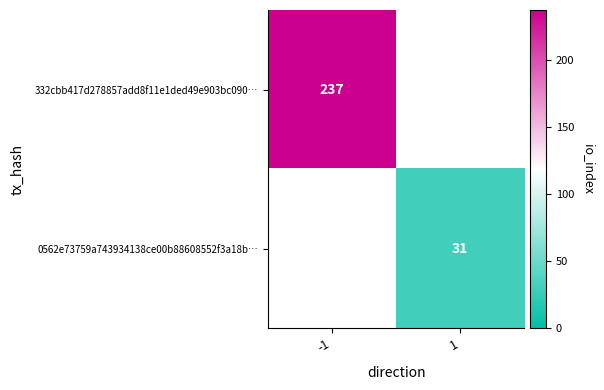

Between 1 and -1, which is larger?

-1